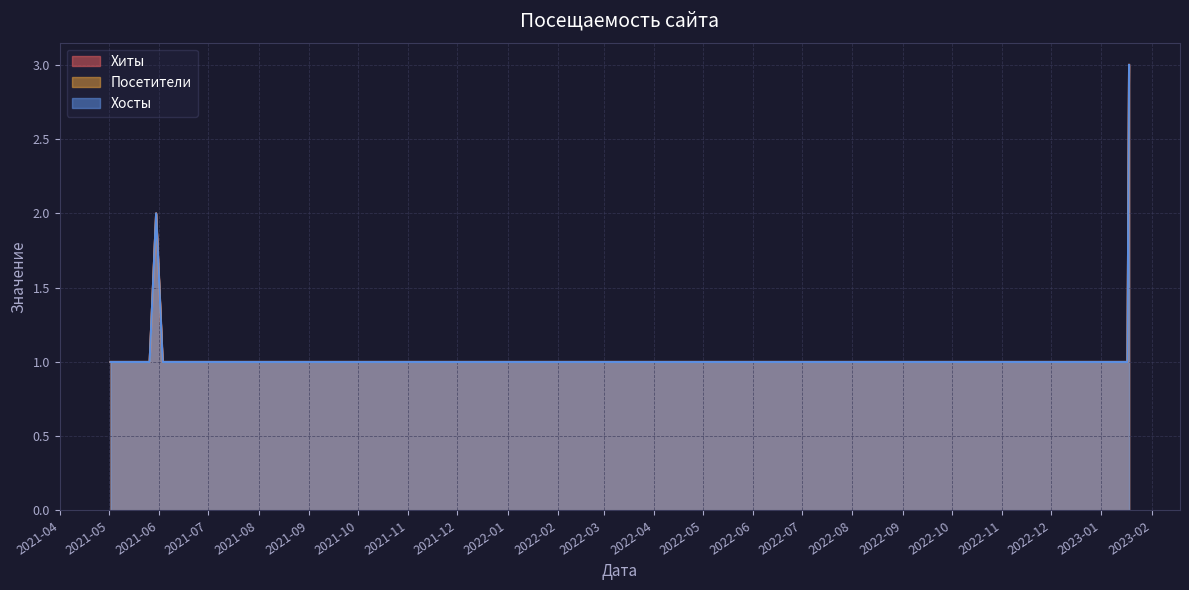

What is the highest value of the Хосты series?

3